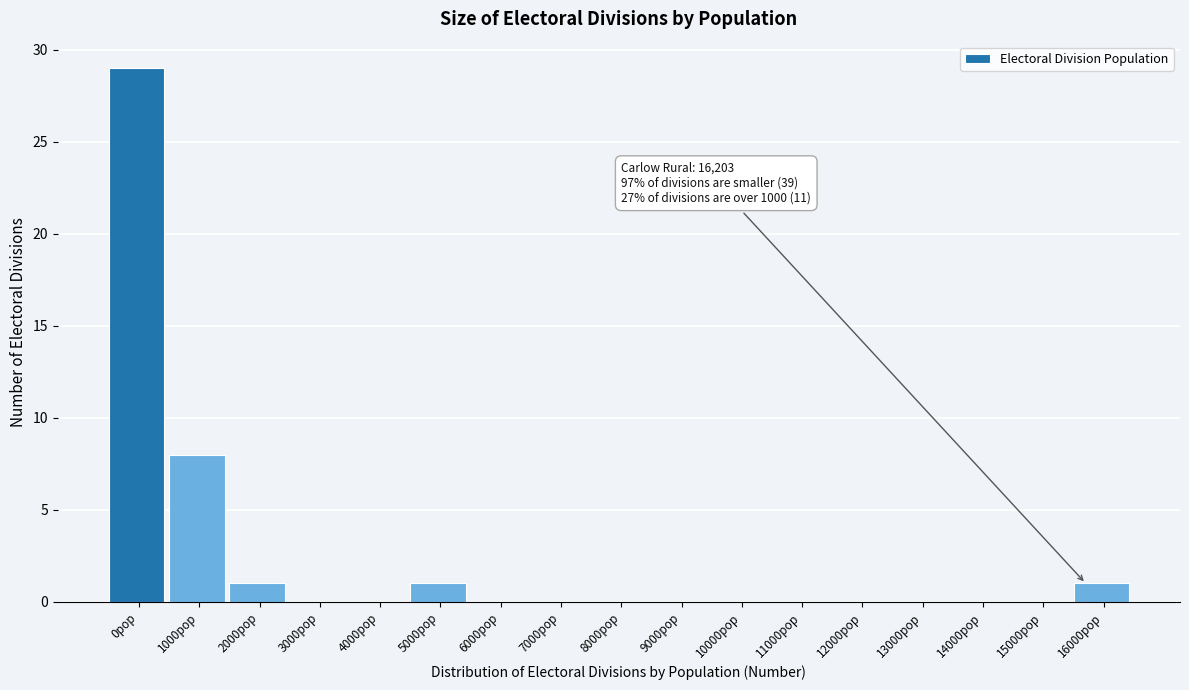

Reading right to left, what are all the values shown in this chart?

16000pop=1	15000pop=0	14000pop=0	13000pop=0	12000pop=0	11000pop=0	10000pop=0	9000pop=0	8000pop=0	7000pop=0	6000pop=0	5000pop=1	4000pop=0	3000pop=0	2000pop=1	1000pop=8	0pop=29